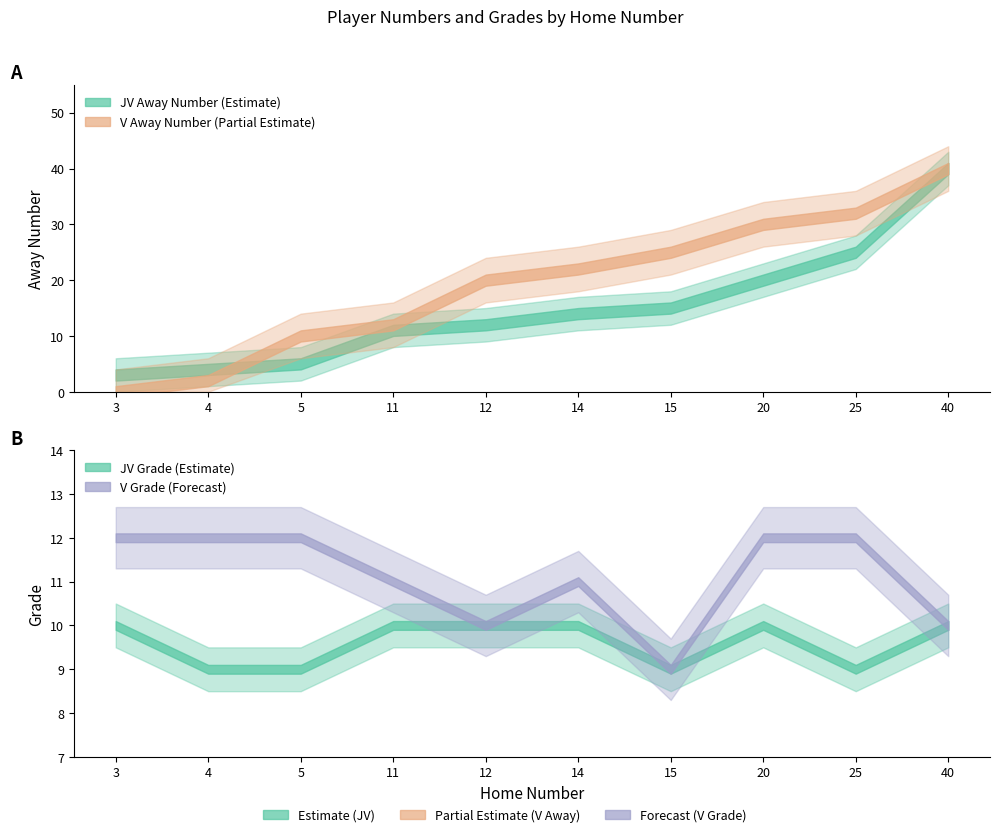

Rank the series at 12 from lowest to highest value.

Grade, Away Number